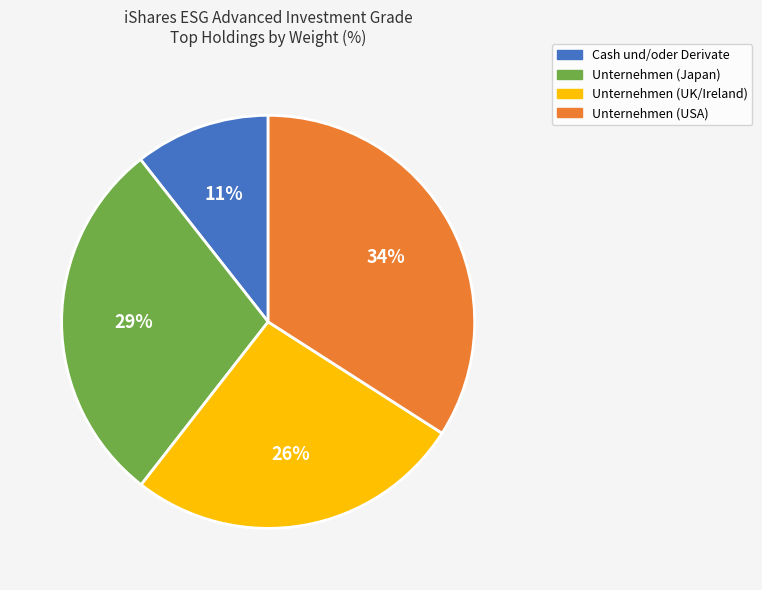

To the nearest percent, what is the difference between the largest and smallest slice percentages?

23%